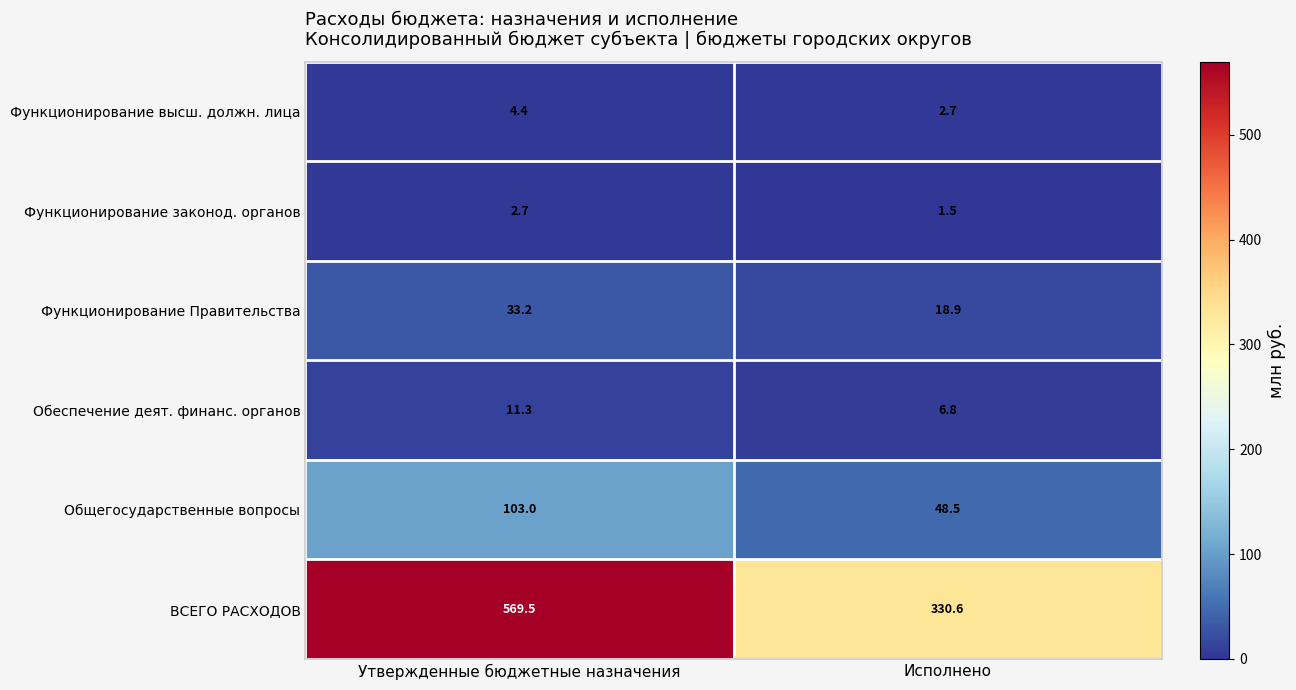

How many values in the Функционирование Правительства series exceed 33?

1